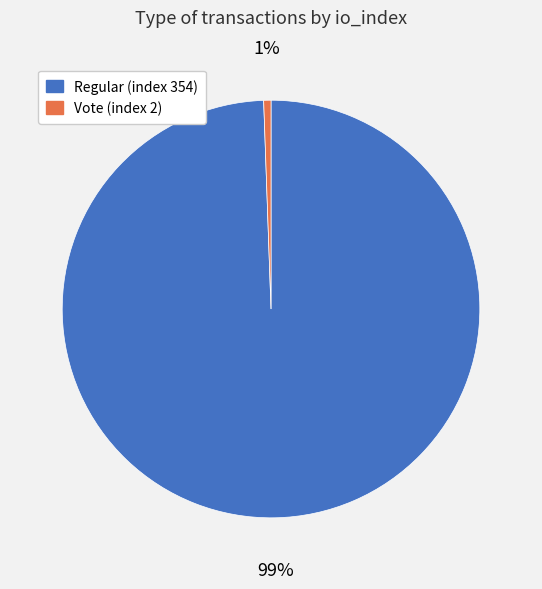

Between Regular (index 354) and Vote (index 2), which is larger?

Regular (index 354)